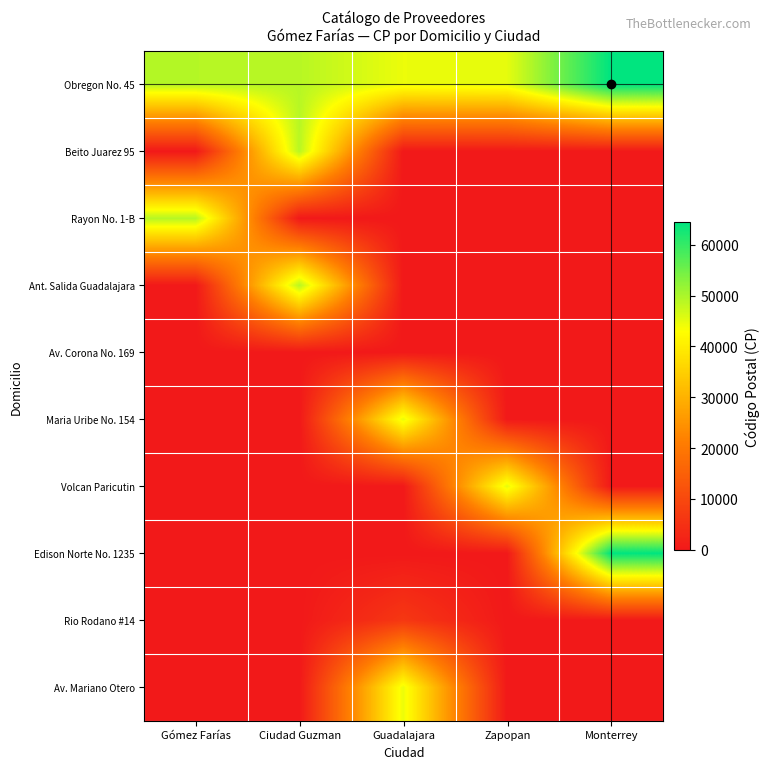

What is the maximum value shown in the chart?

64480